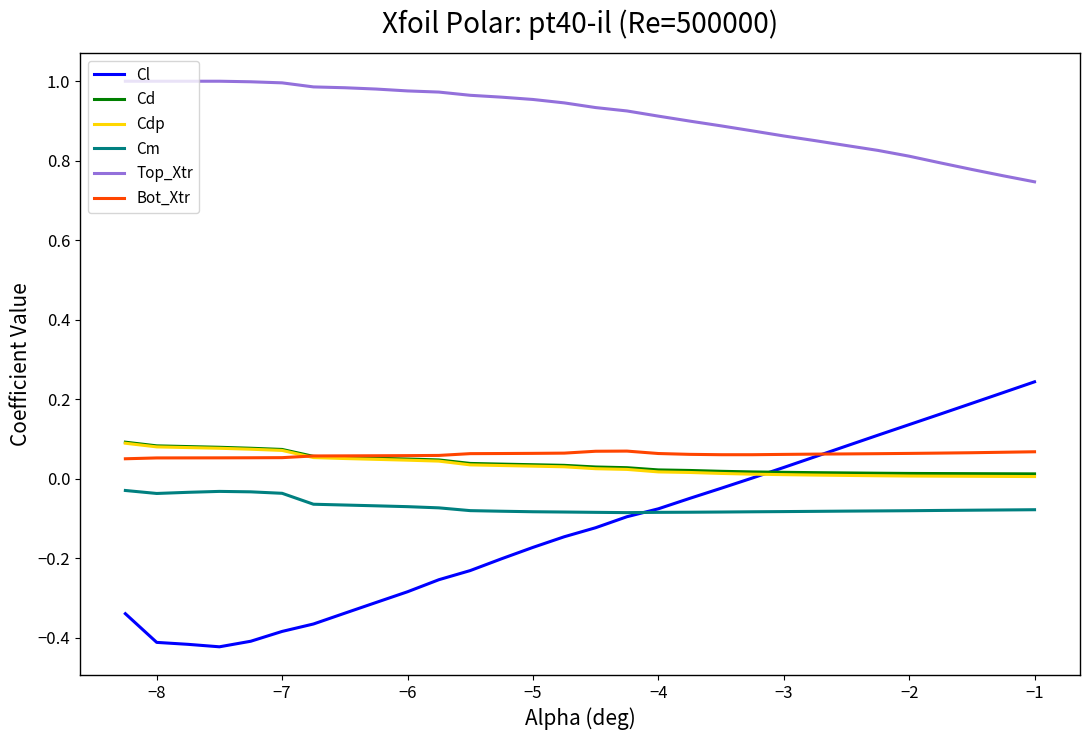

How many intersections are there between Bot_Xtr and Cd?

1